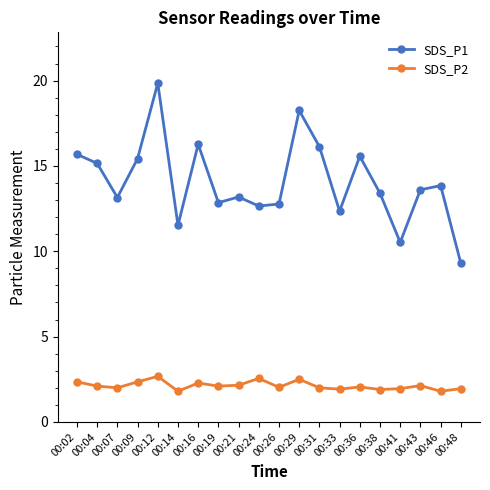

At which label does SDS_P1 first exceed 13?

00:02